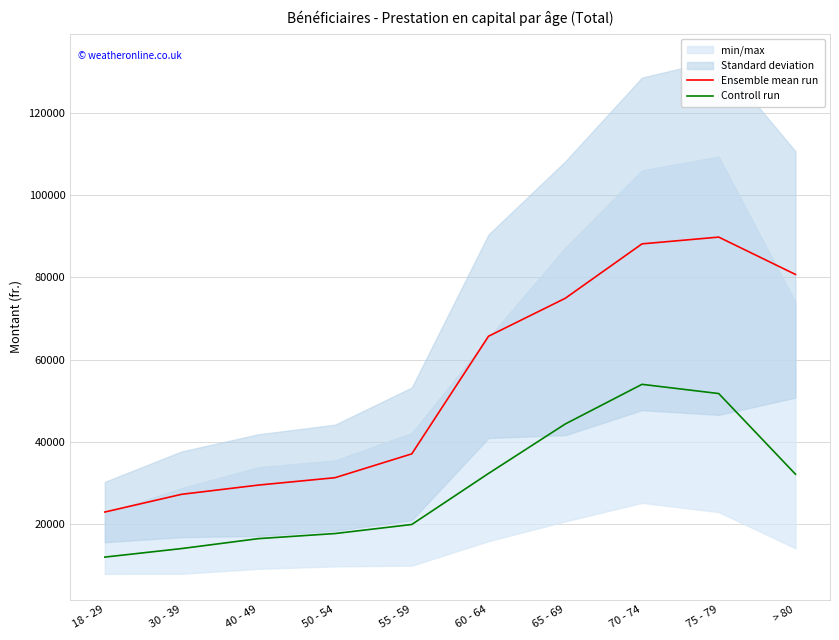

How many lines are shown in the chart?

2